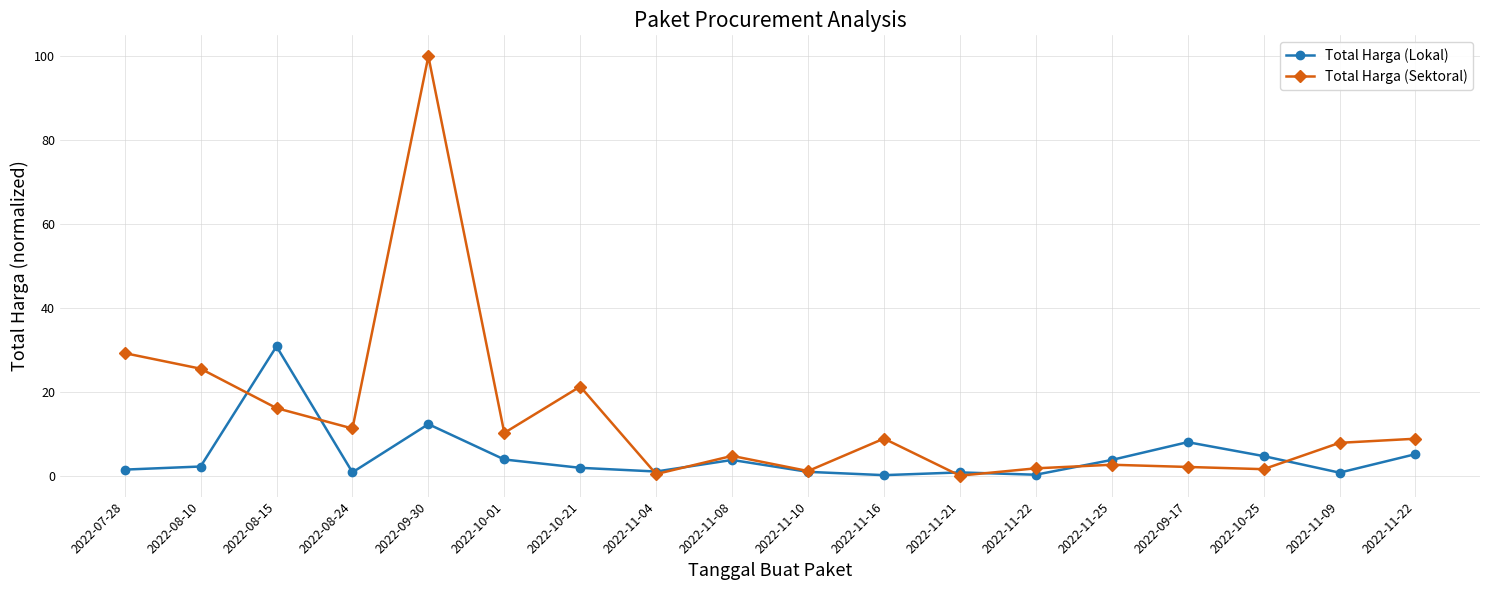

Where is Total Harga (Sektoral) nearest to the value 50?

2022-07-28